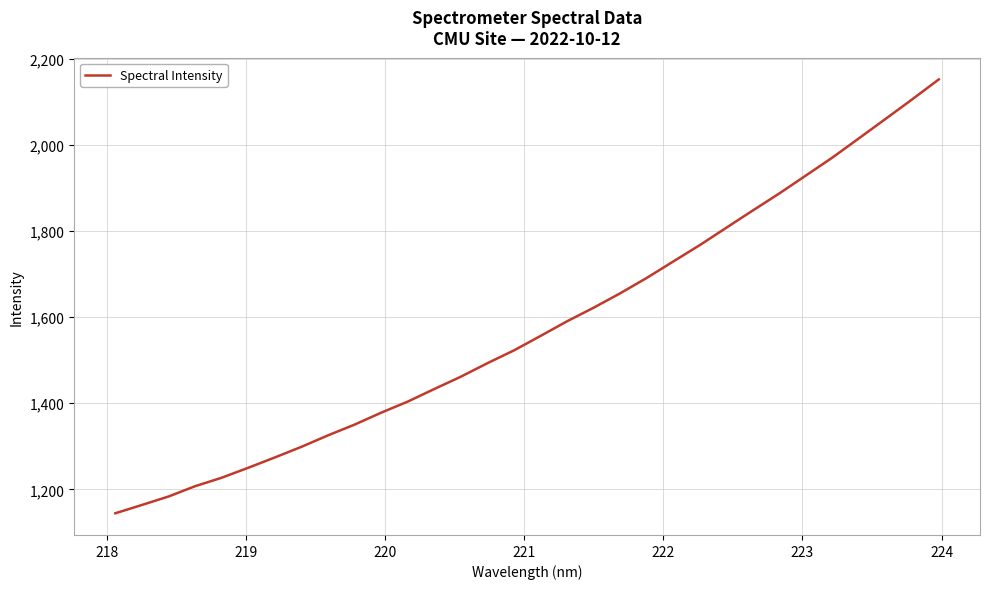

What is the difference between the maximum and minimum values?

1008.4